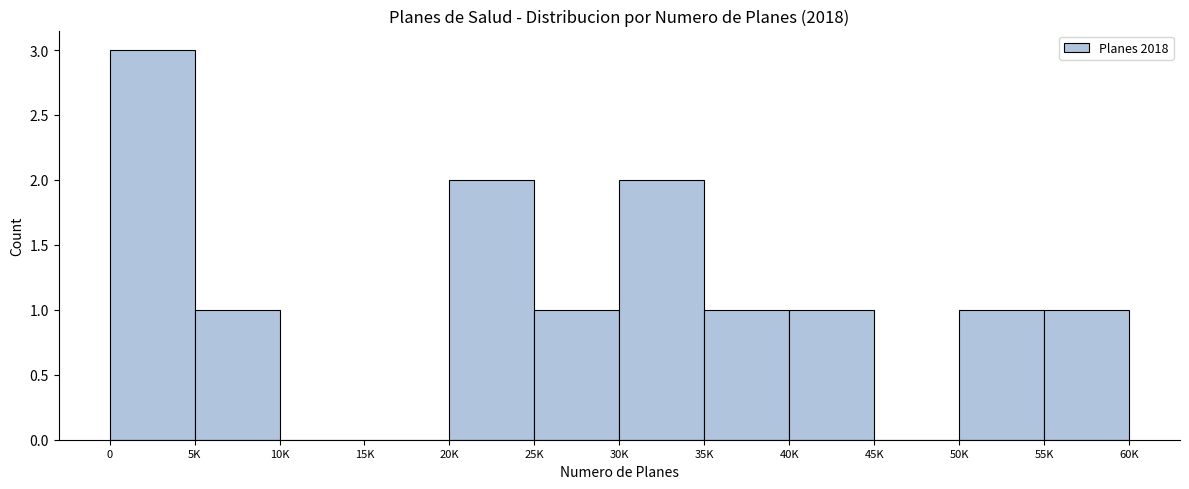

Reading right to left, transcribe all the data shown in this chart.

55K=1	50K=1	45K=0	40K=1	35K=1	30K=2	25K=1	20K=2	15K=0	10K=0	5K=1	0=3